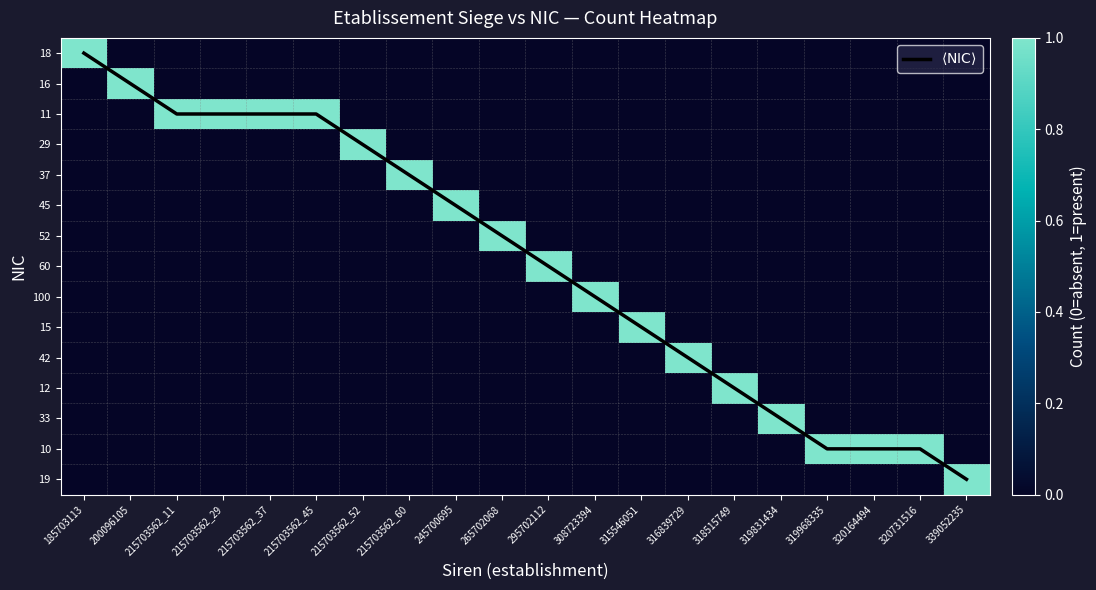

Which series has the largest range (max minus min)?

$\langle \mathrm{NIC} \rangle$